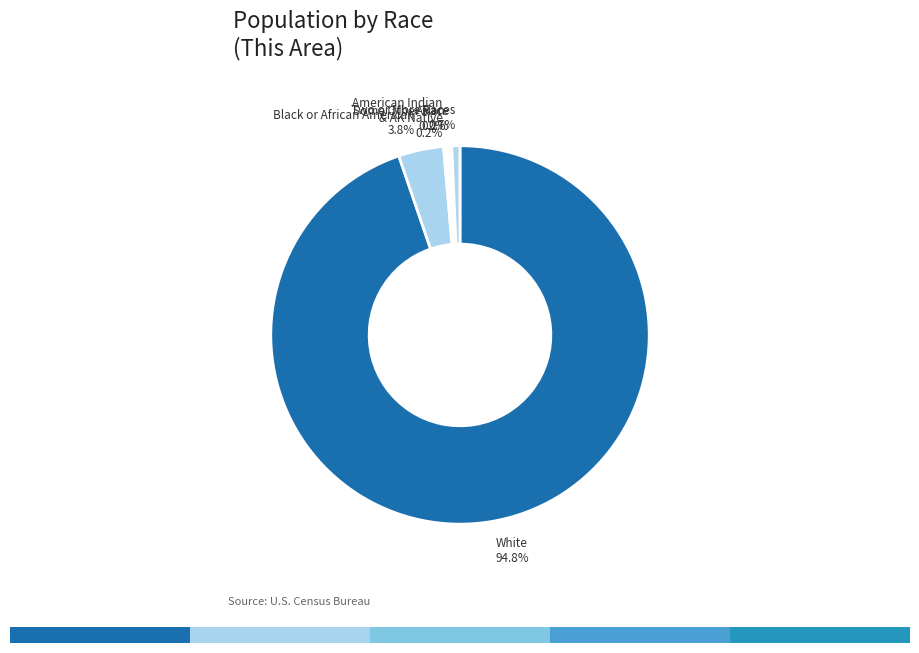

How many segments does this pie chart have?

7